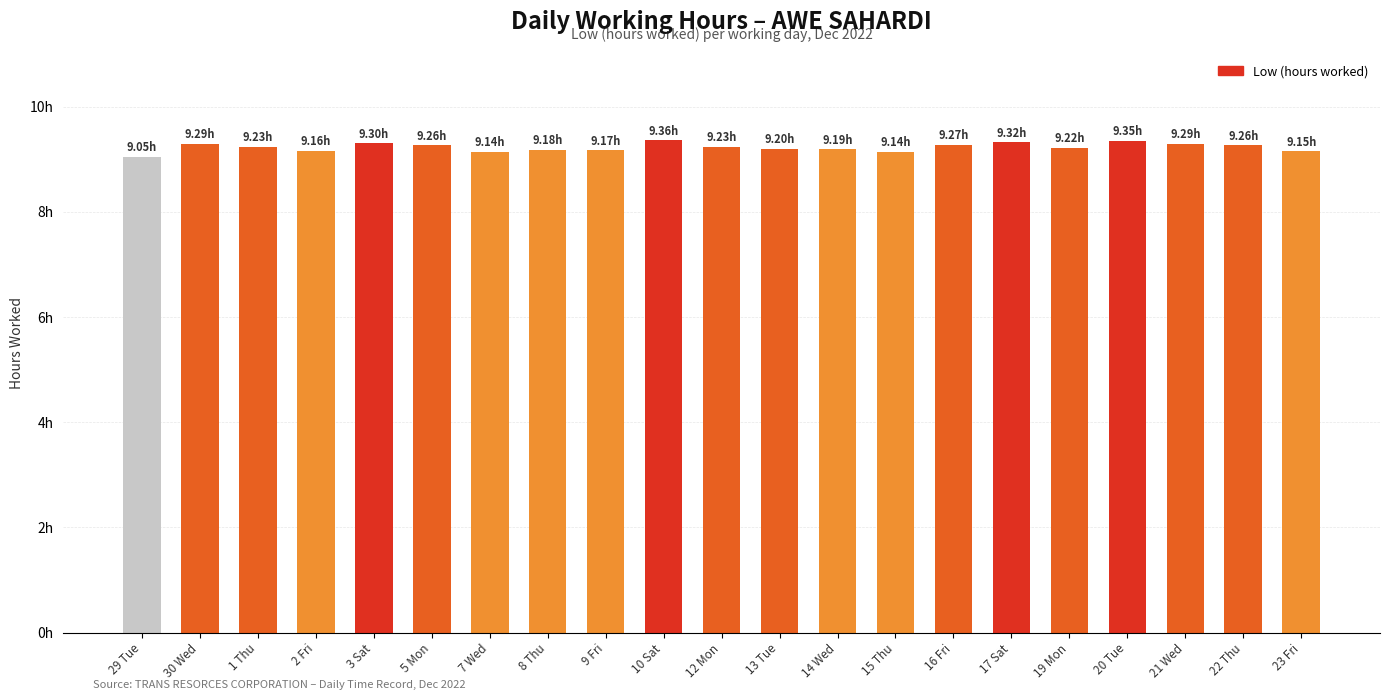

What is the difference between the maximum and minimum values?

0.3